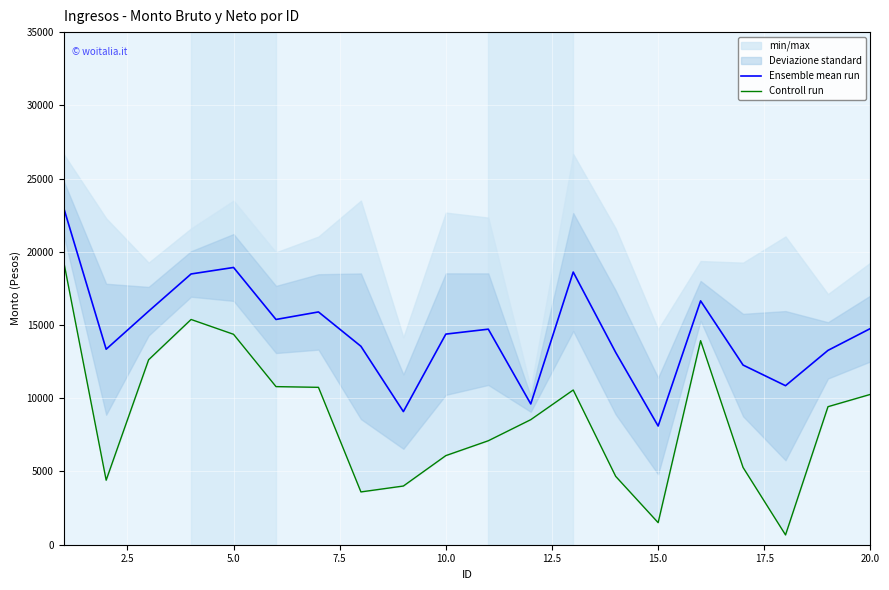

Is this an area chart (filled region under the line)?

No